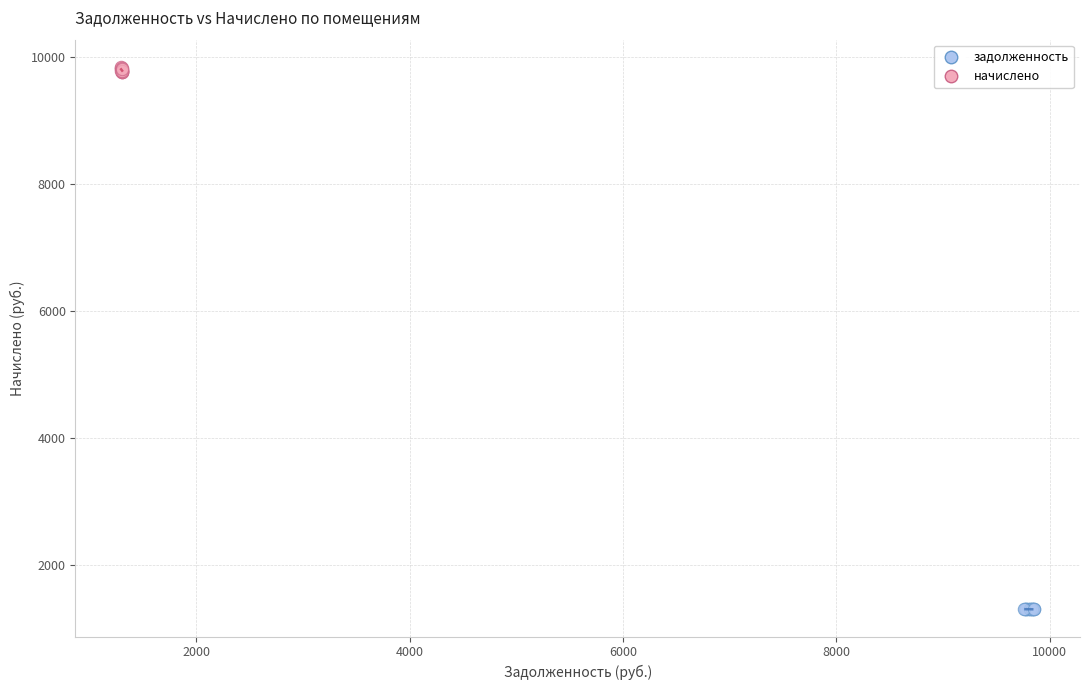

What are all the series names shown in the legend?

задолженность, начислено